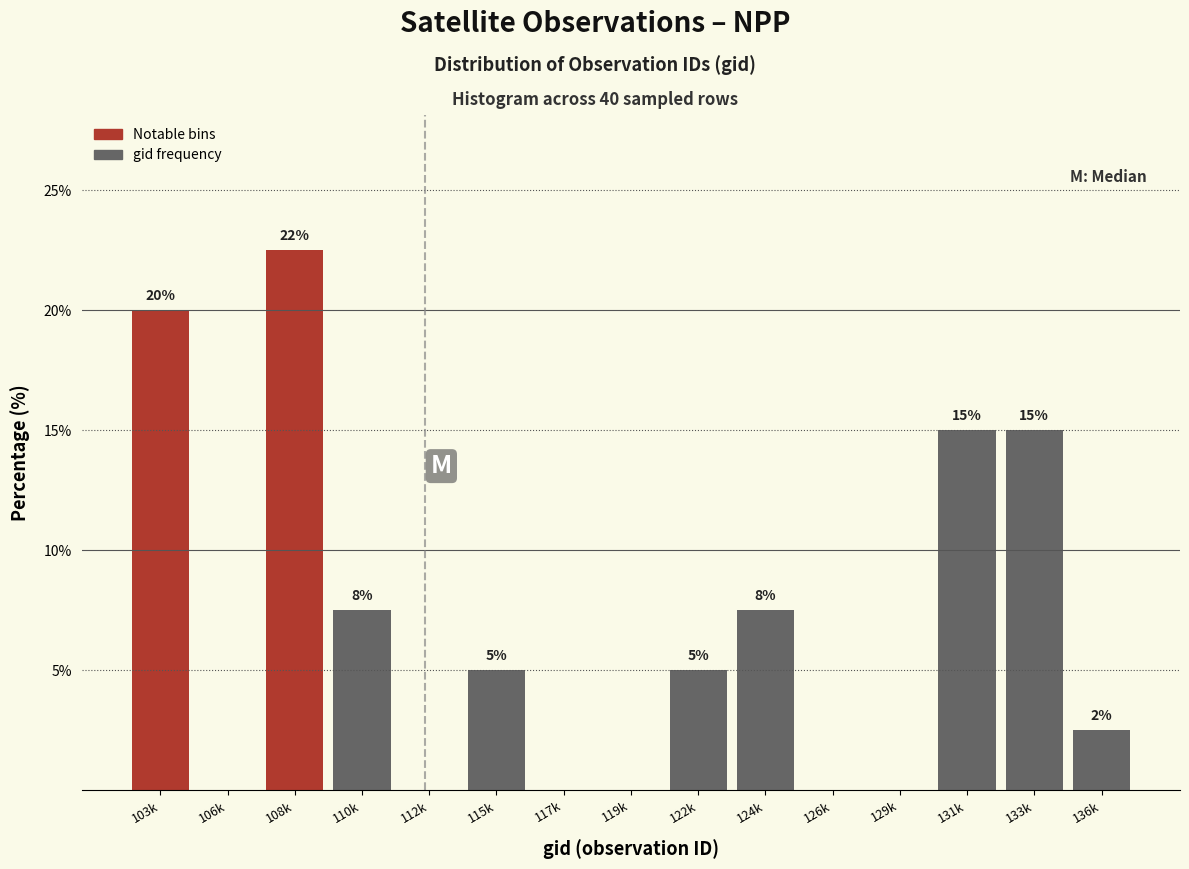

Between 103k and 124k, which is larger?

103k